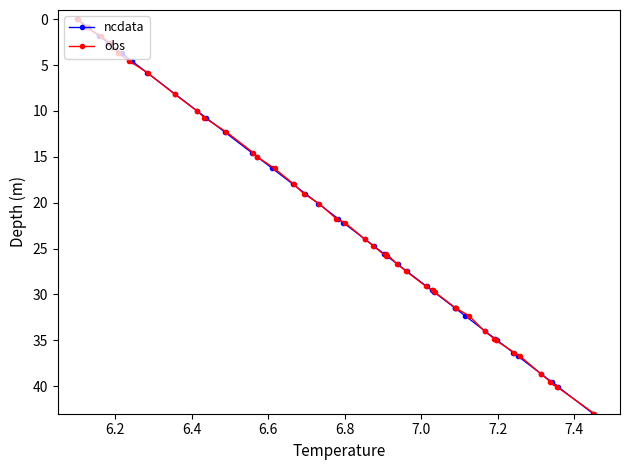

What is the value of the ncdata point at the 2nd from the left?

0.9